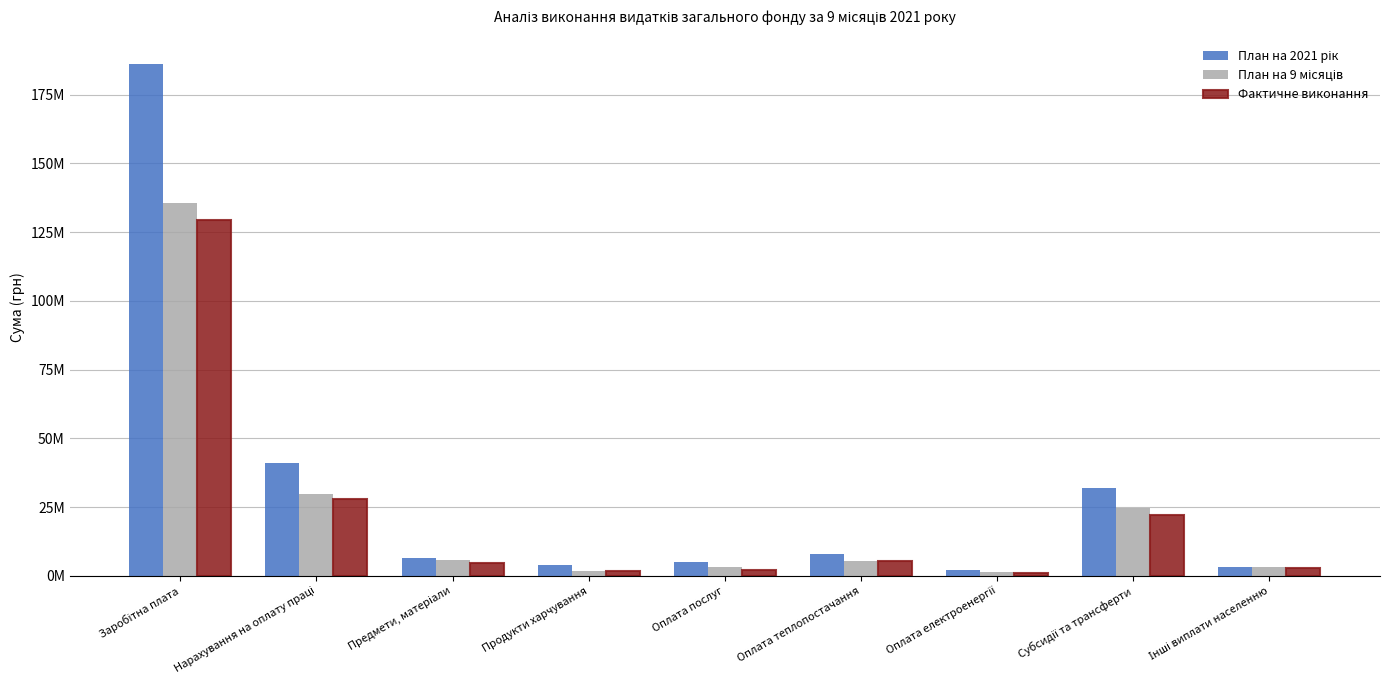

Are the bars grouped side by side (vs. stacked)?

Yes